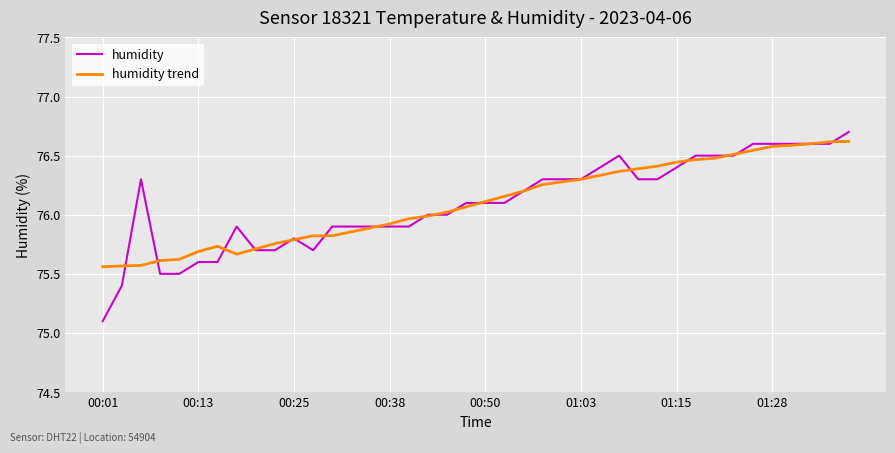

What is the minimum value shown in the chart?

75.1